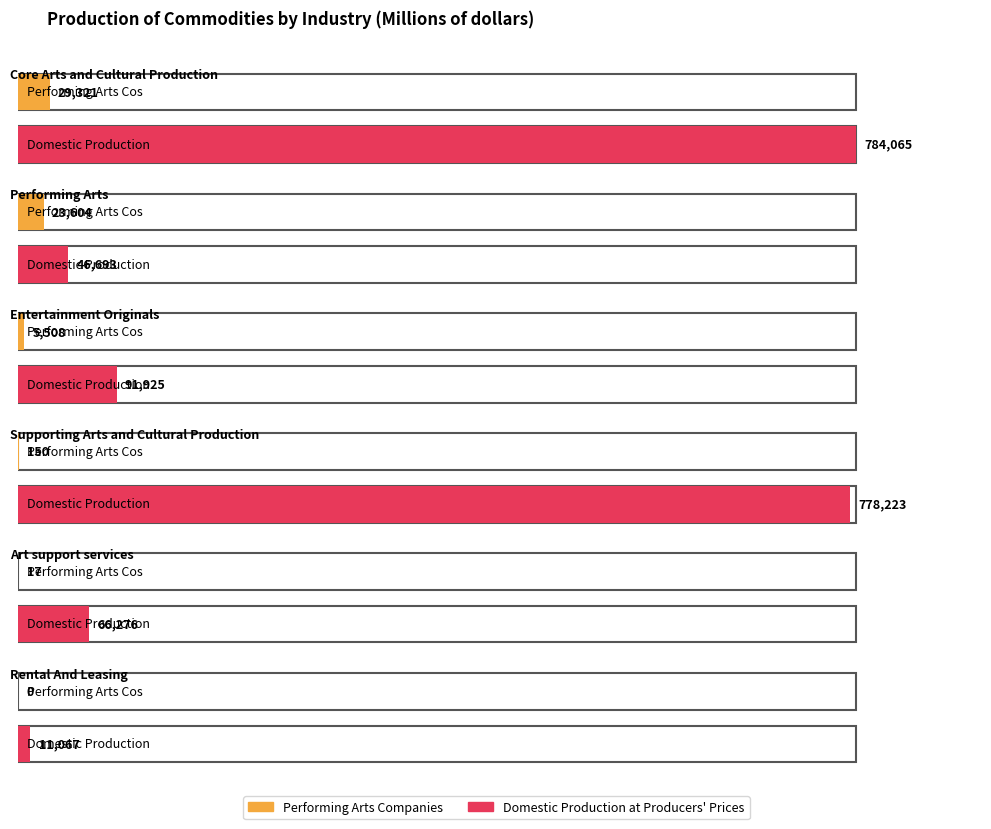

What is the spread (max minus min) of values at Supporting Arts and Cultural Production?

778129